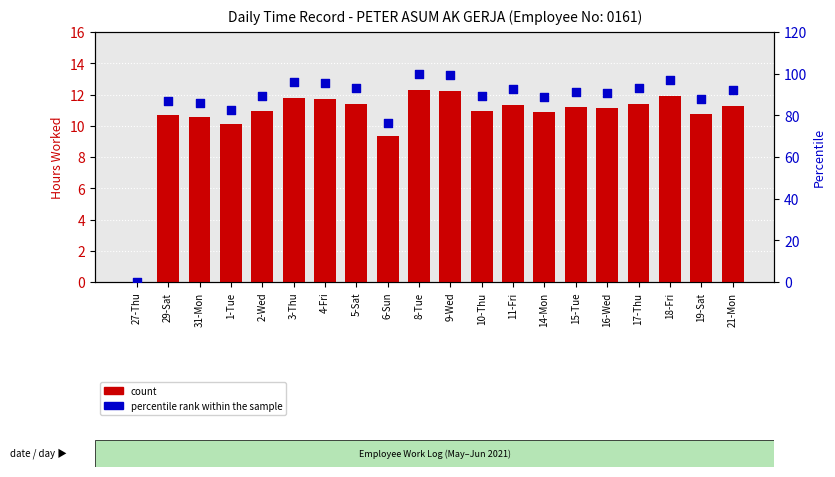

Is the value of count at 6-Sun greater than the value of percentile rank within the sample at 5-Sat?

No